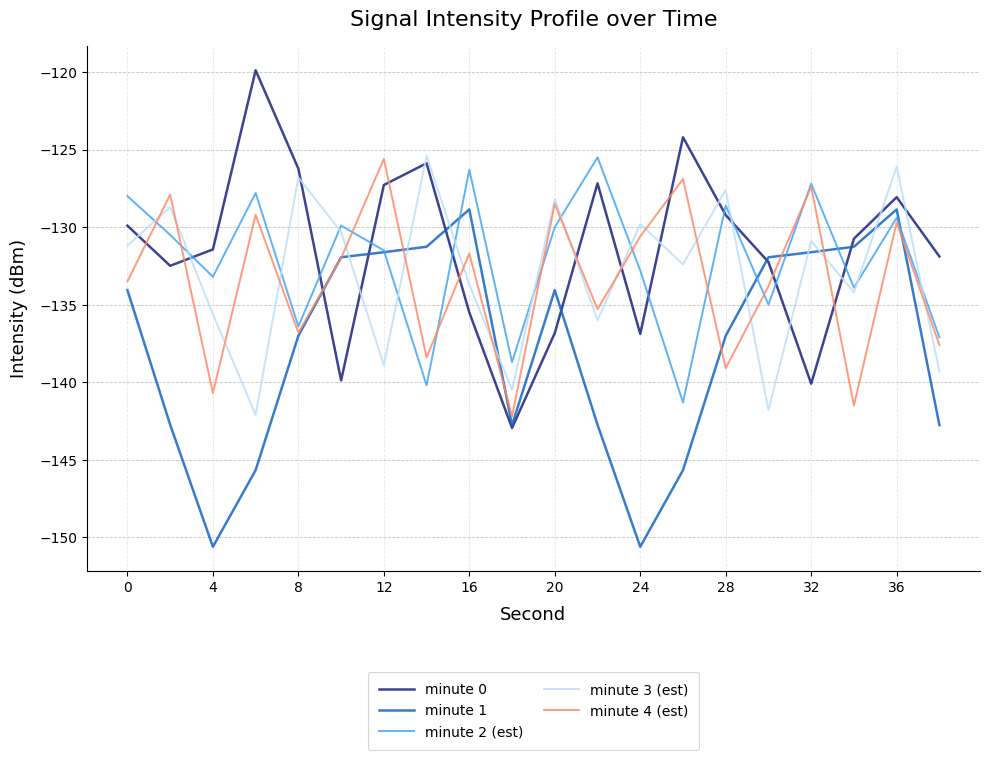

What is the difference between the second highest and second lowest values in the minute 0 series?

15.9